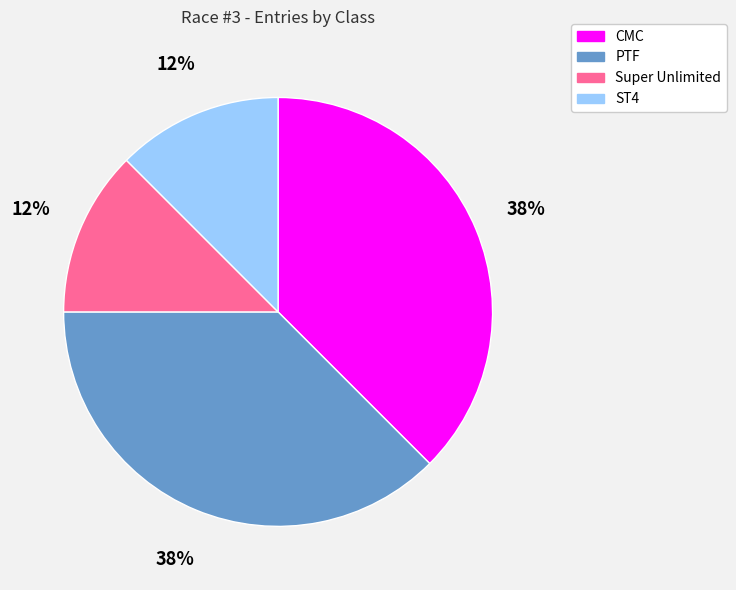

Approximately how many times larger is the value at ST4 compared to CMC?

0.3